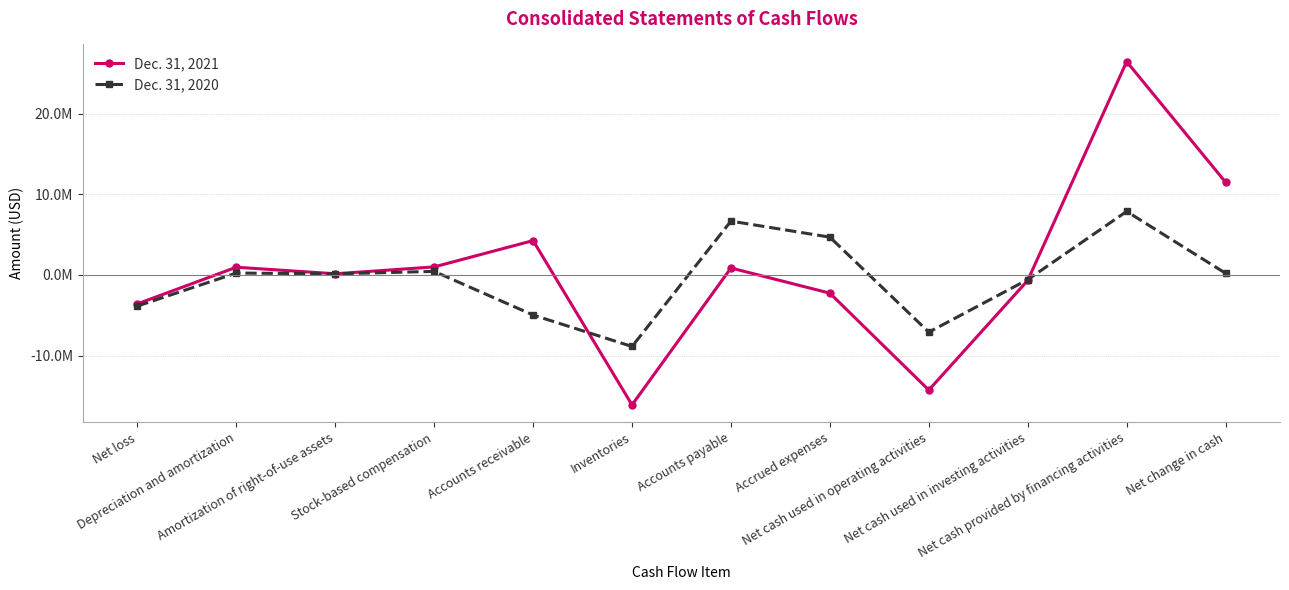

Between which two adjacent categories do Dec. 31, 2021 and Dec. 31, 2020 first intersect?

Accounts receivable and Inventories